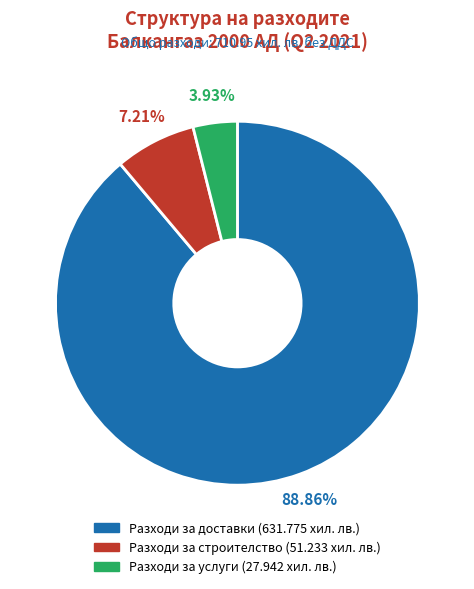

Between Разходи за доставки and Разходи за строителство, which is larger?

Разходи за доставки